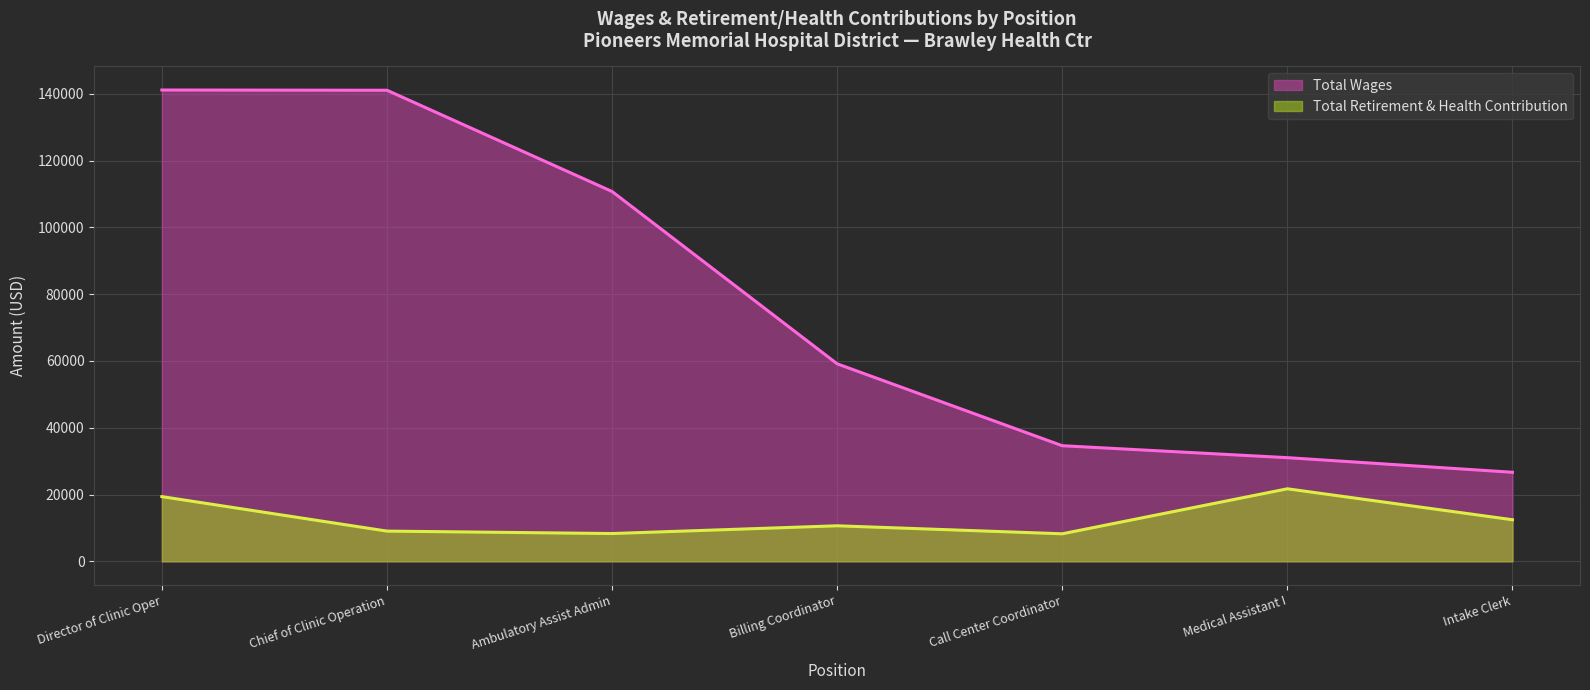

Which series has the largest total across all categories?

Total Wages